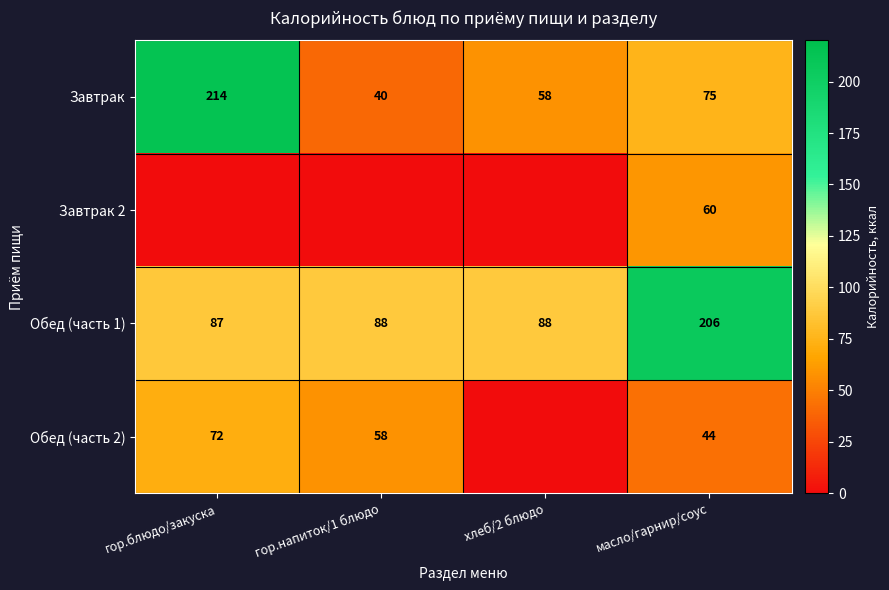

What is the sum of all Завтрак values?

387